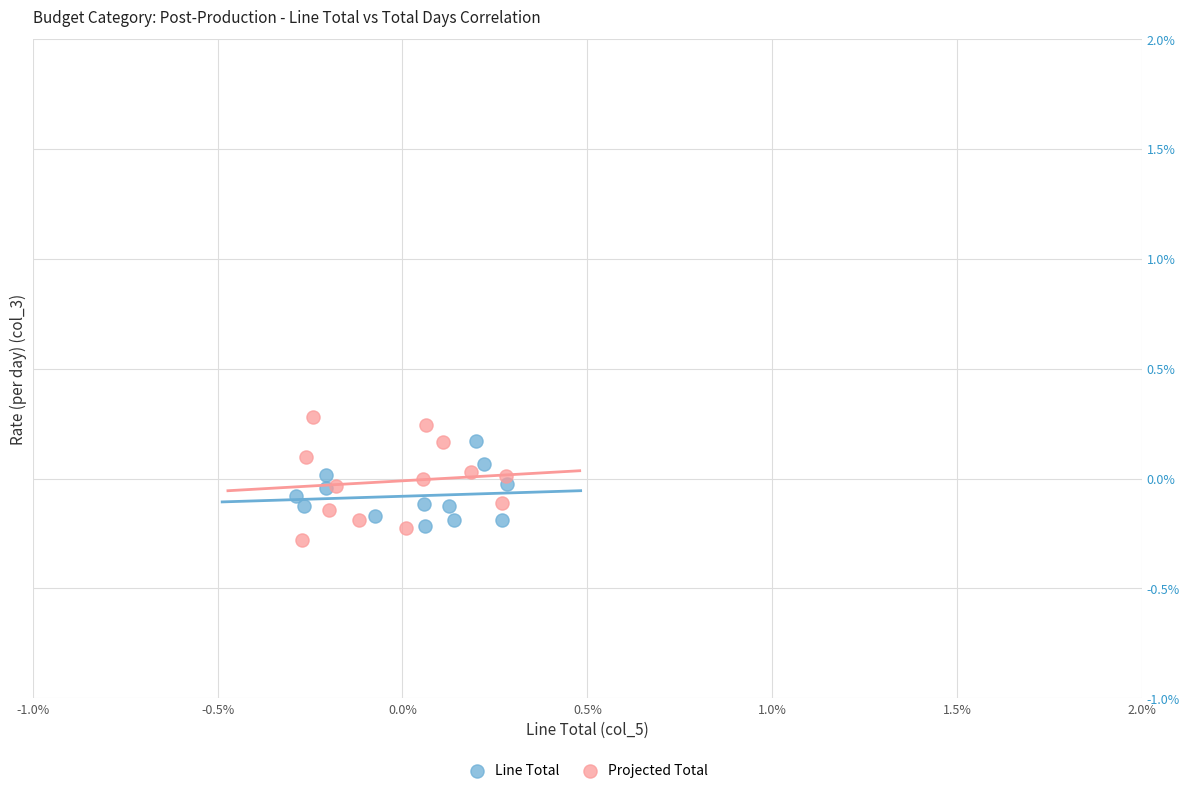

Which series contains the lowest Y value?

Projected Total